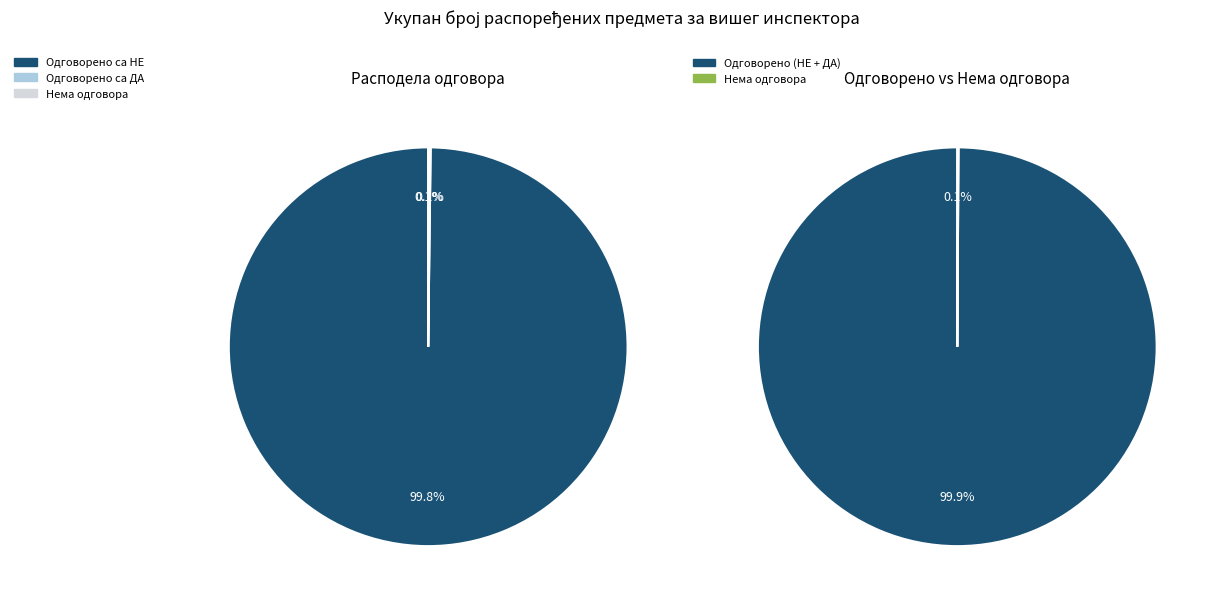

The Одговорено са ДА slice represents 0% of the pie. True or false?

True